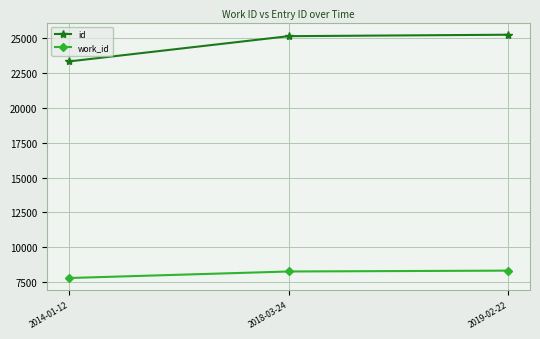

What are all the series names shown in the legend?

id, work_id